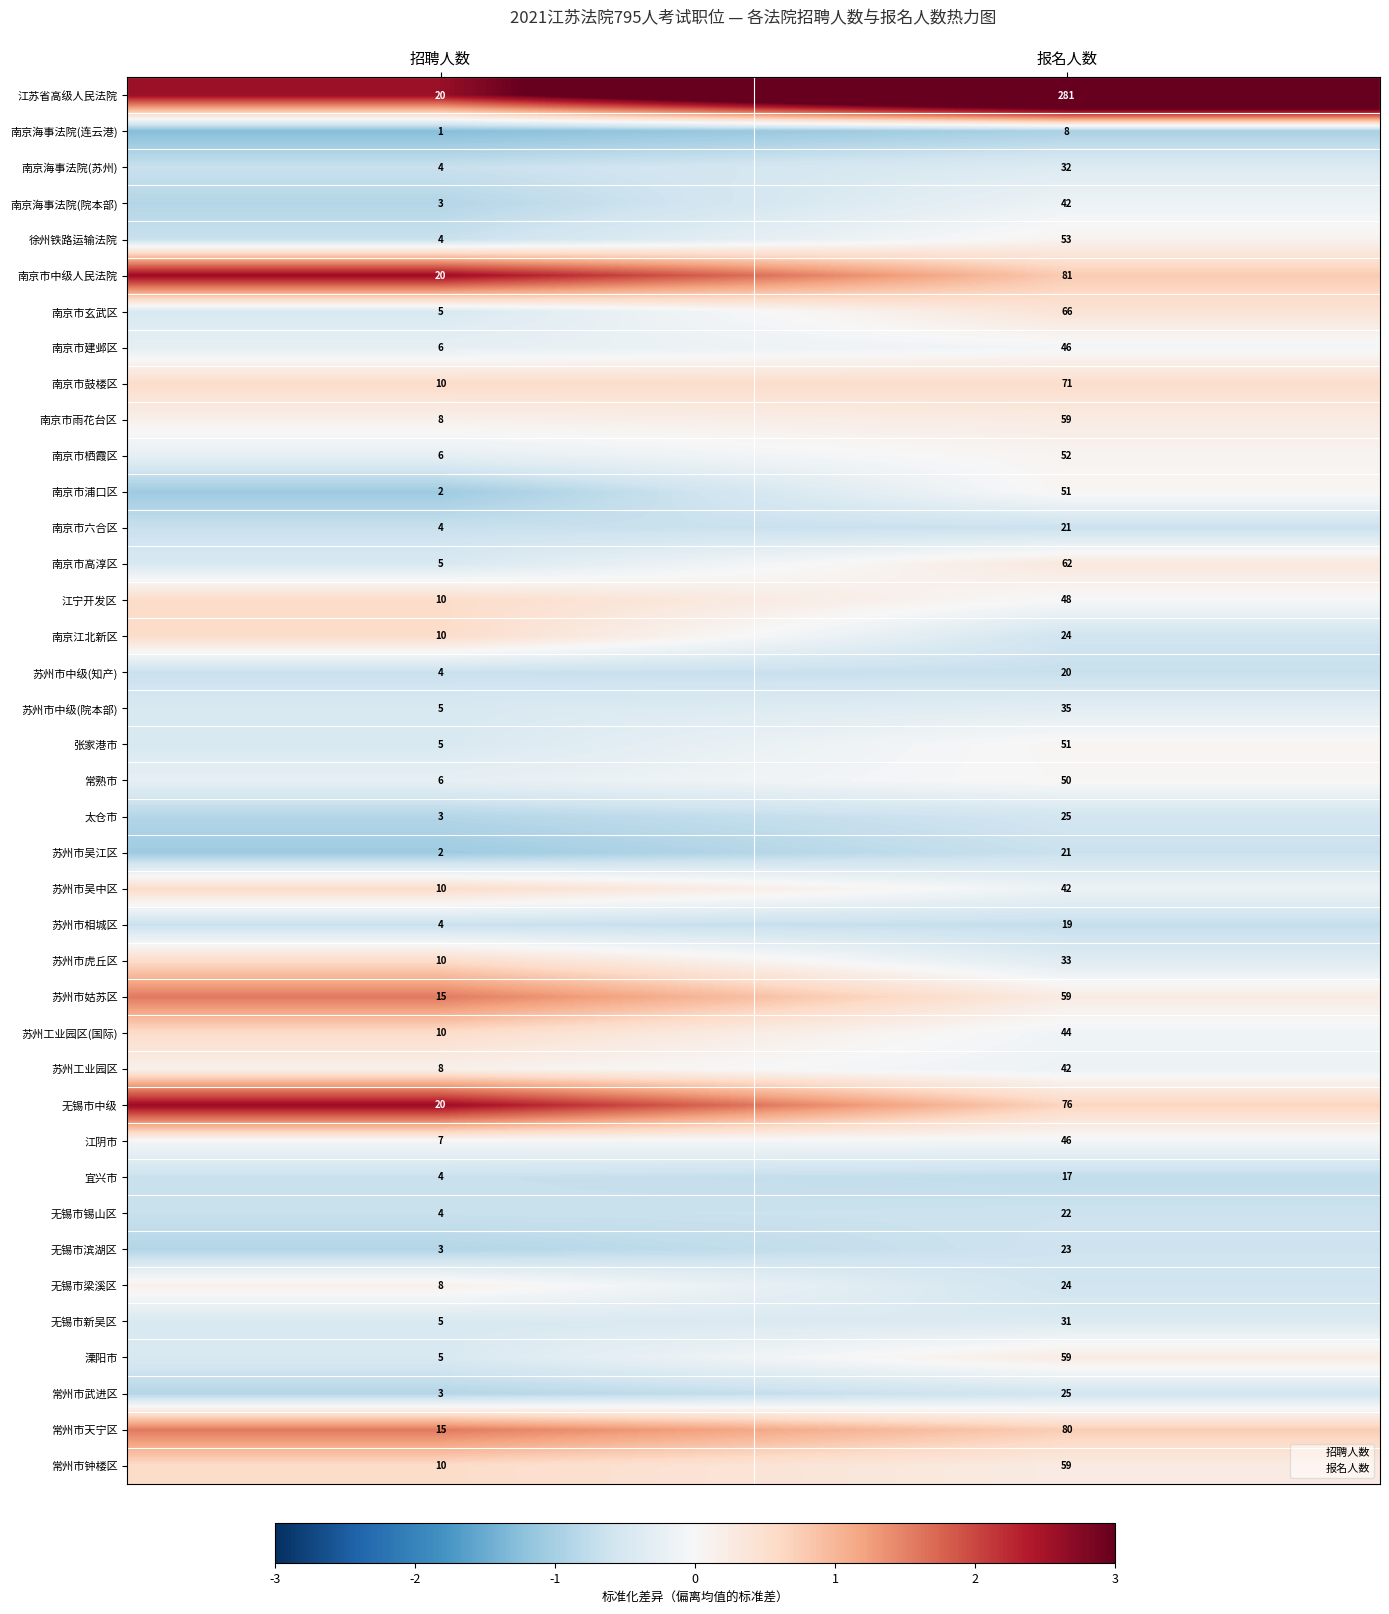

List the labels in order of 南京海事法院(连云港) value, smallest first.

招聘人数, 报名人数